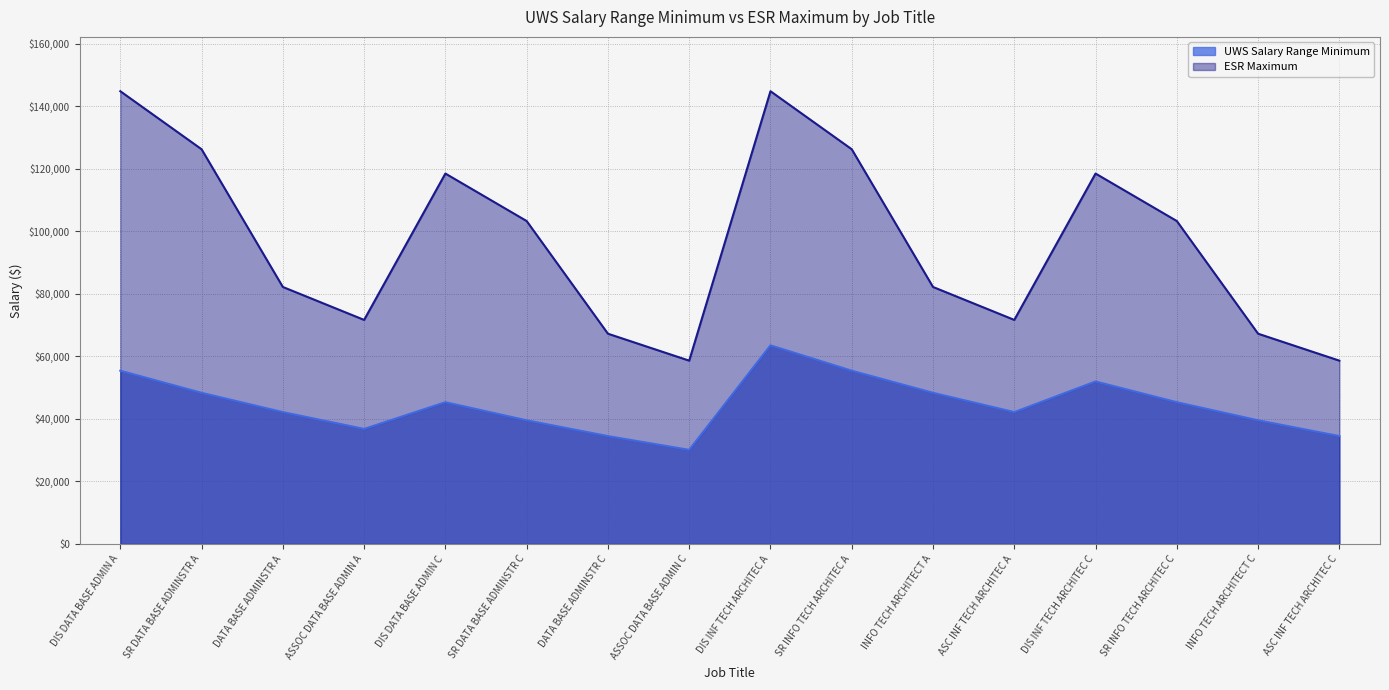

True or false: ESR Maximum and UWS Salary Range Minimum cross at least once.

False